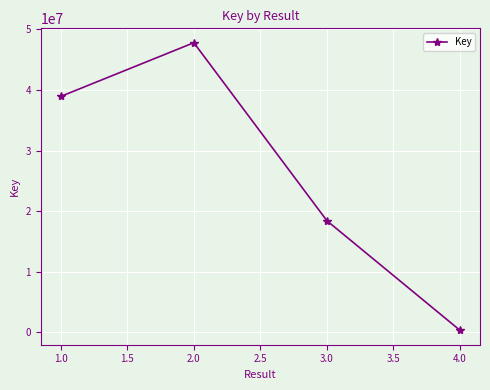

Rank the categories by value from highest to lowest.

2.0, 1.0, 3.0, 4.0